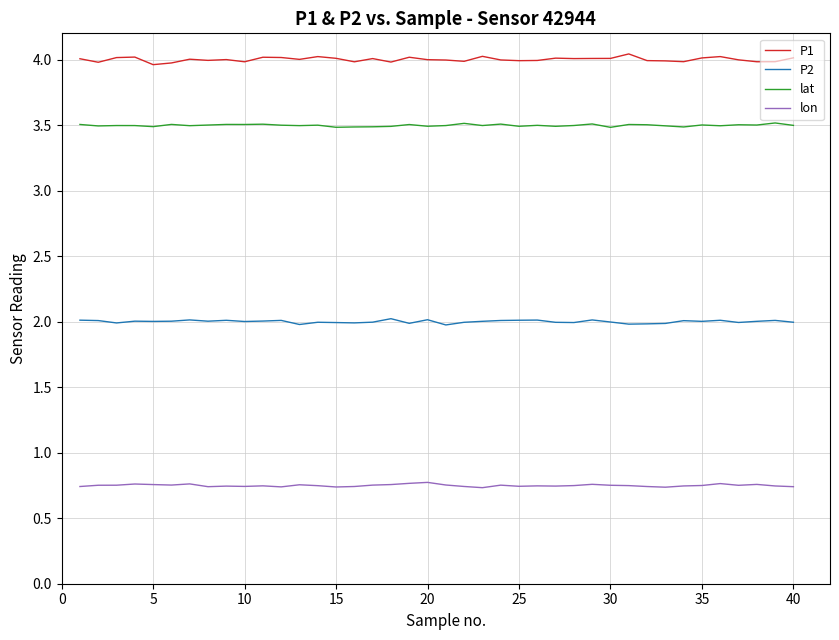

What is the minimum value for P2?

2.0